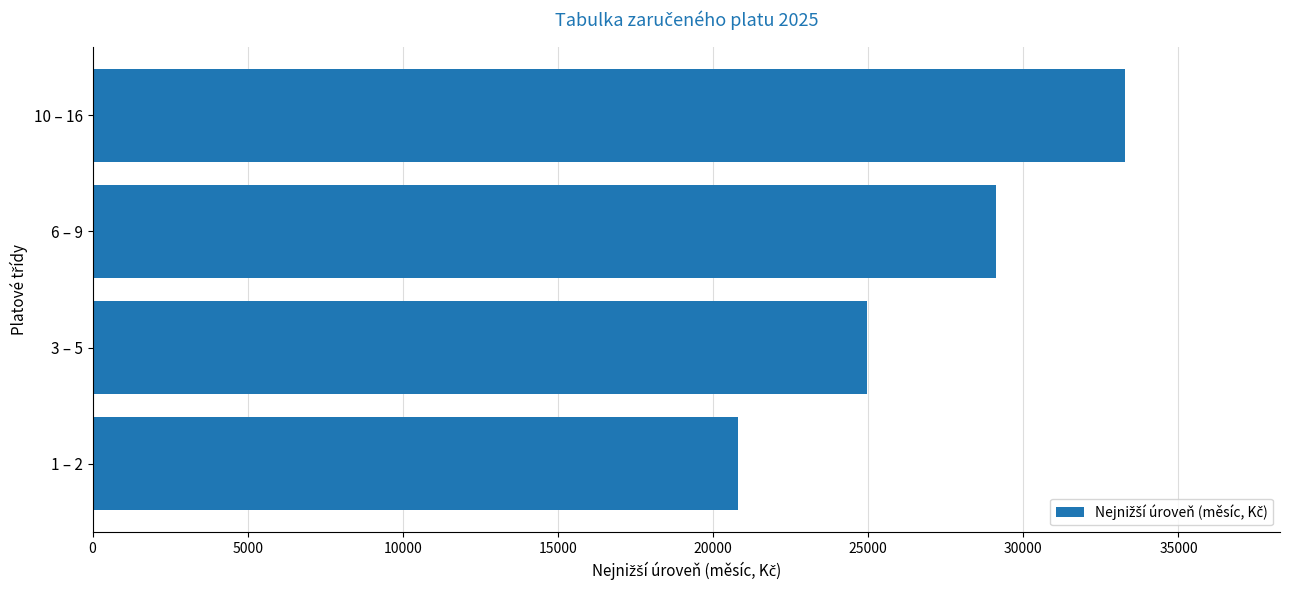

Where is the data nearest to the value 27040?

3 – 5